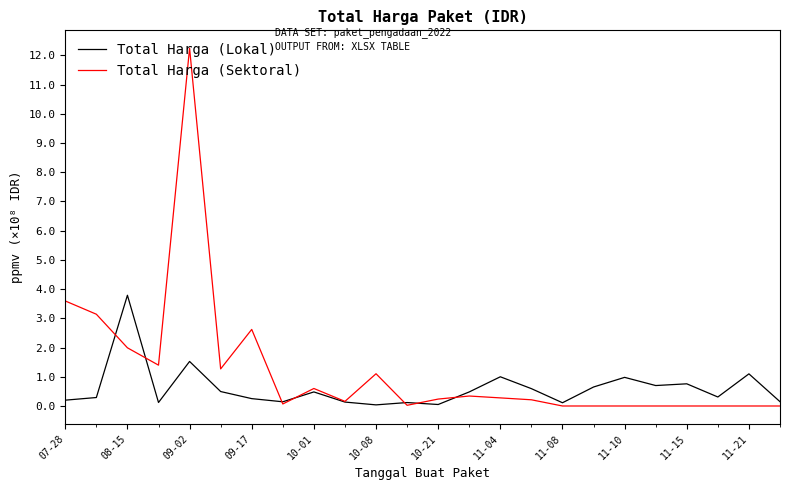

List the series in order of their peak value, highest first.

Total Harga (Sektoral), Total Harga (Lokal)